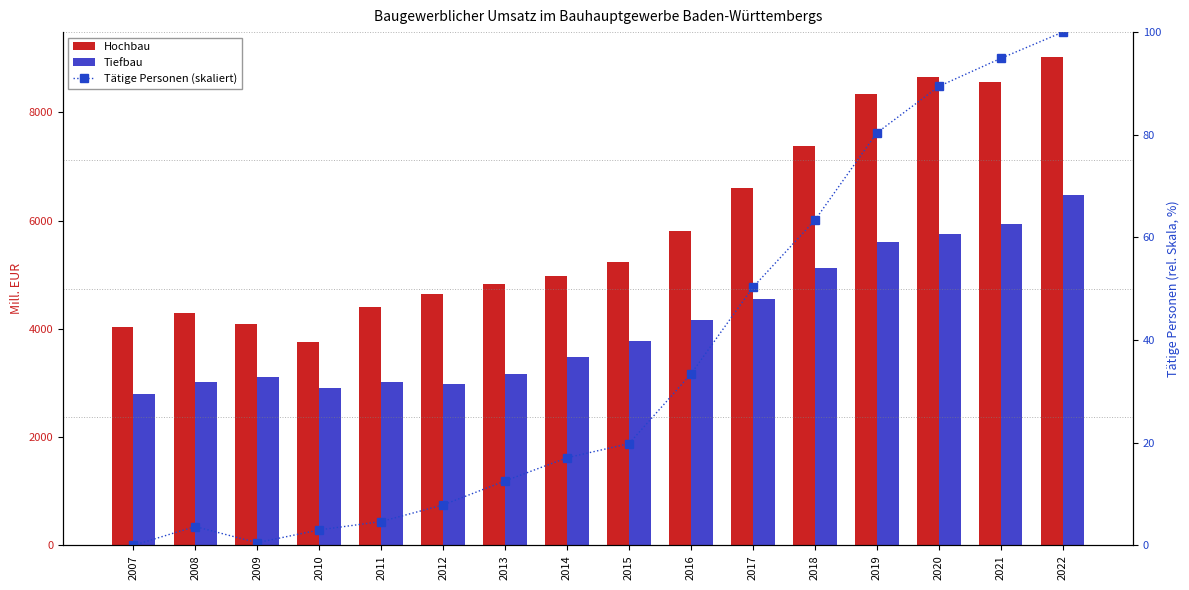

What is the average value of the Tätige Personen (skaliert) series?

36.3